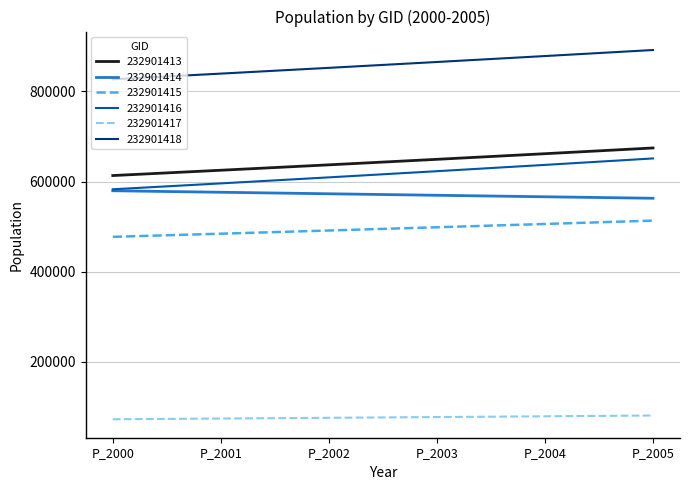

Does the chart display data point markers on the line(s)?

No